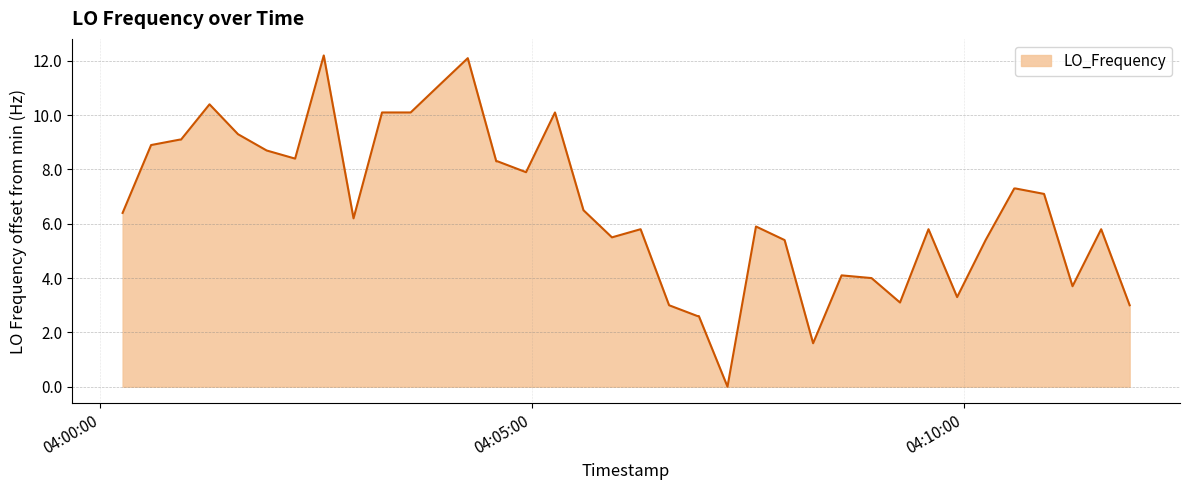

Does the chart display data point markers on the line(s)?

No